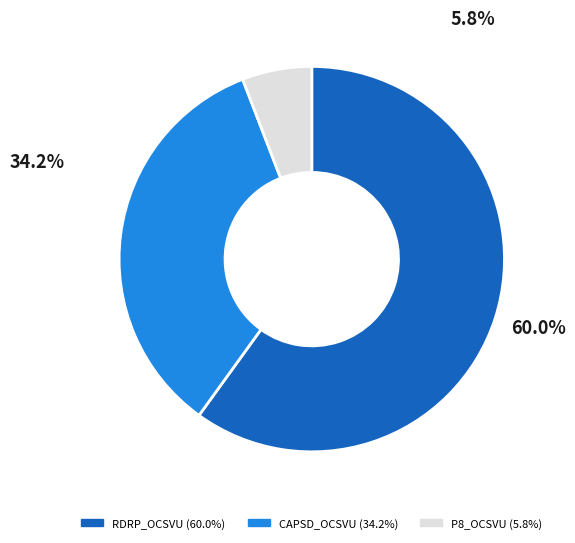

Is it true that P8_OCSVU is 6% of the pie?

True